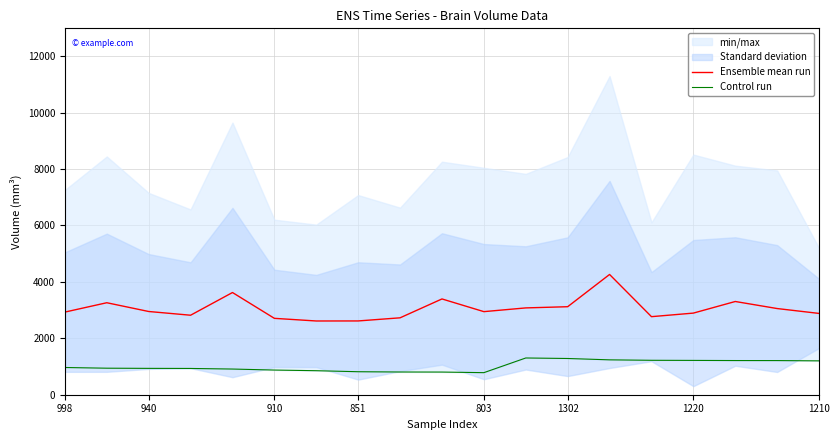

At which category is the sum across all series the highest?

13